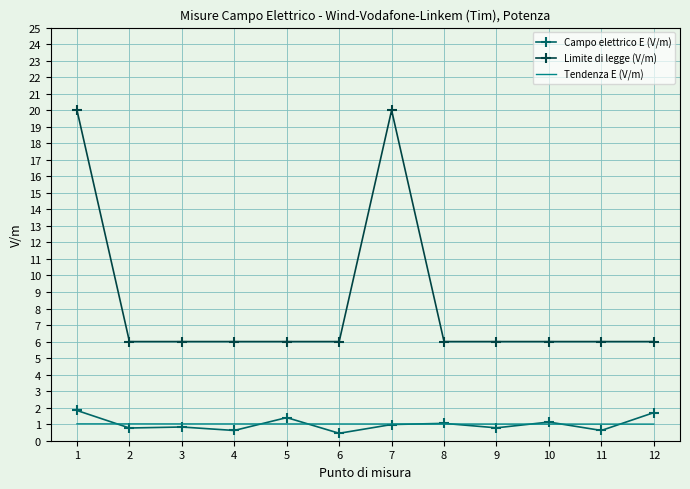

True or false: Limite di legge (V/m) and Campo elettrico E (V/m) cross at least once.

False